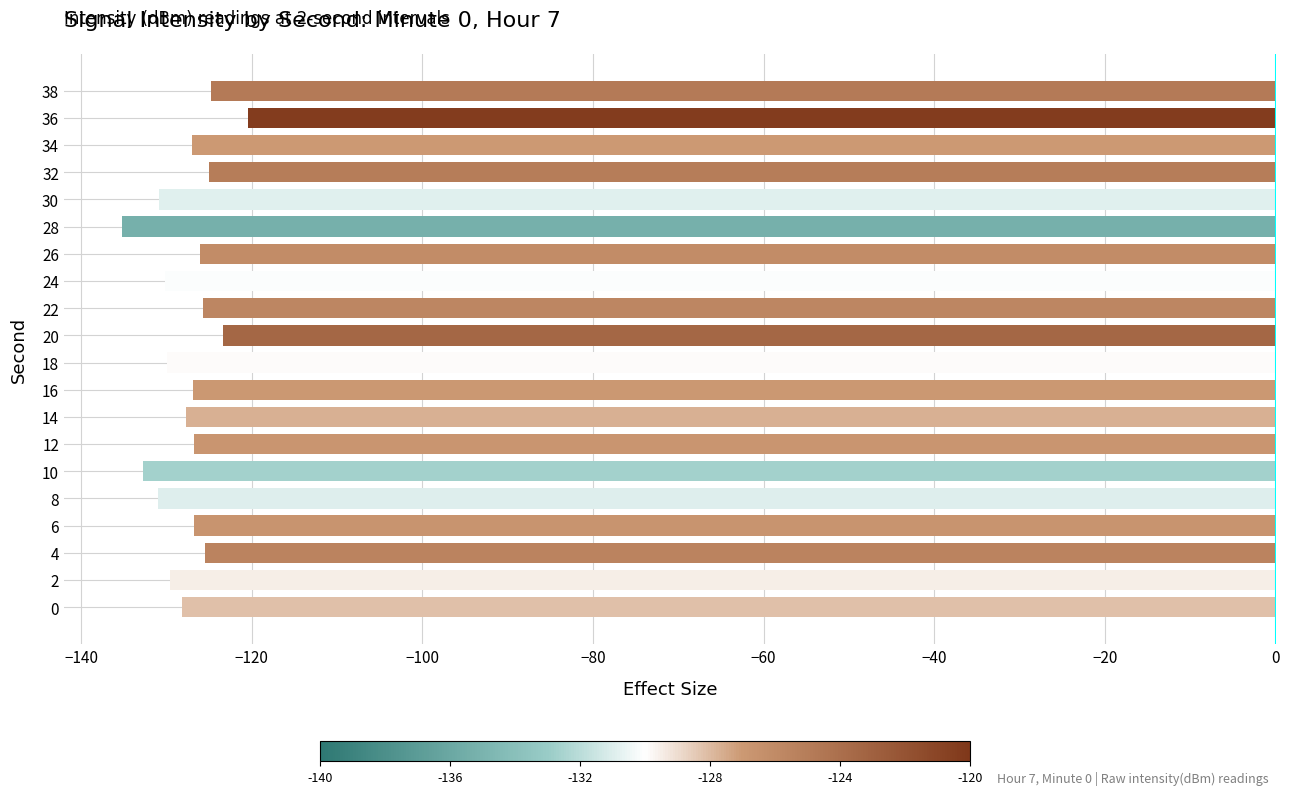

What is the change in value from 6 to 18?

-3.2